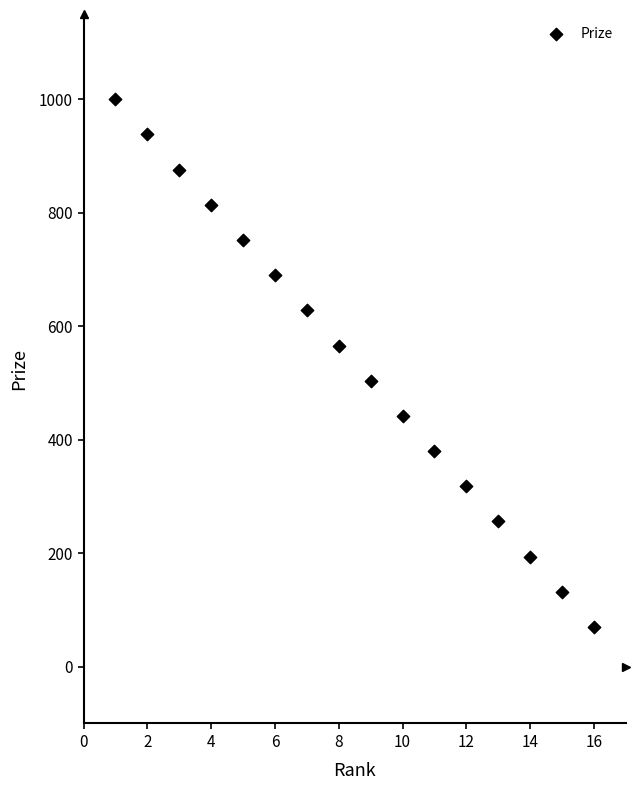

What is the range of X values (max minus min)?

15